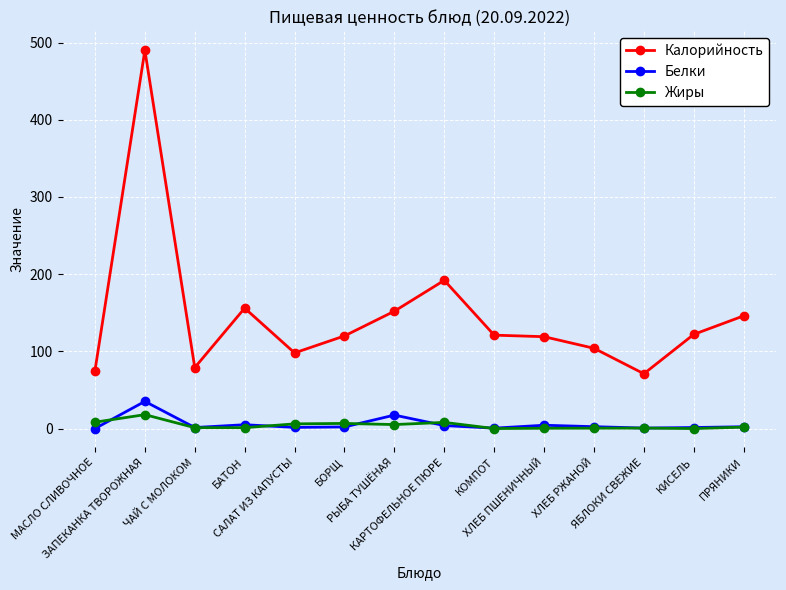

The value of Жиры at КАРТОФЕЛЬНОЕ ПЮРЕ is 8.0. True or false?

True